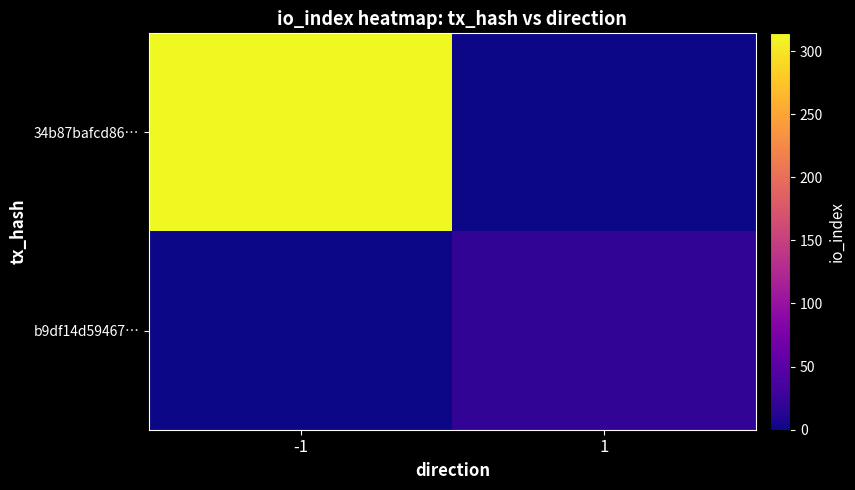

What is the spread (max minus min) of values at 1?

20